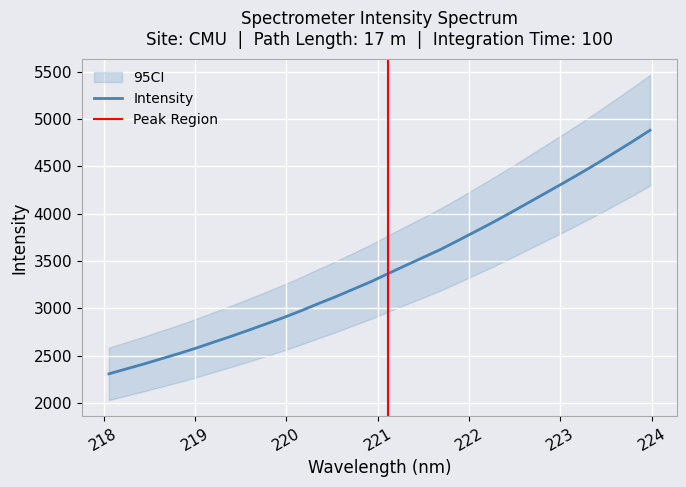

What is the label of the 1st point from the left?

218.0596